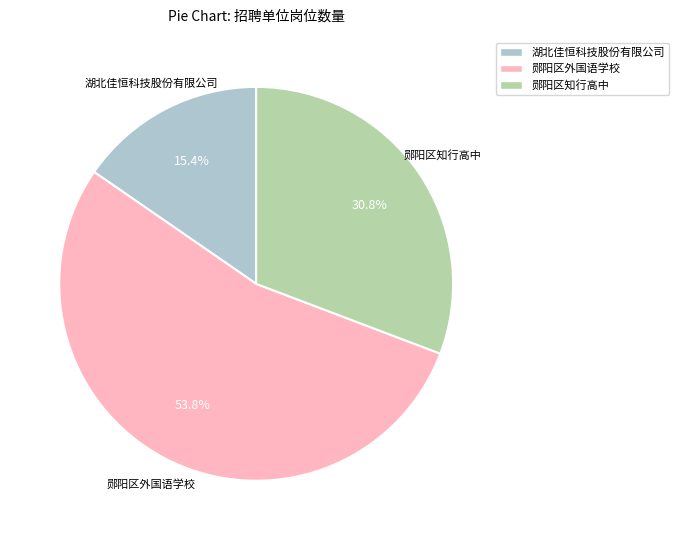

What is the ratio of the value at 郧阳区知行高中 to the value at 郧阳区外国语学校?

0.6